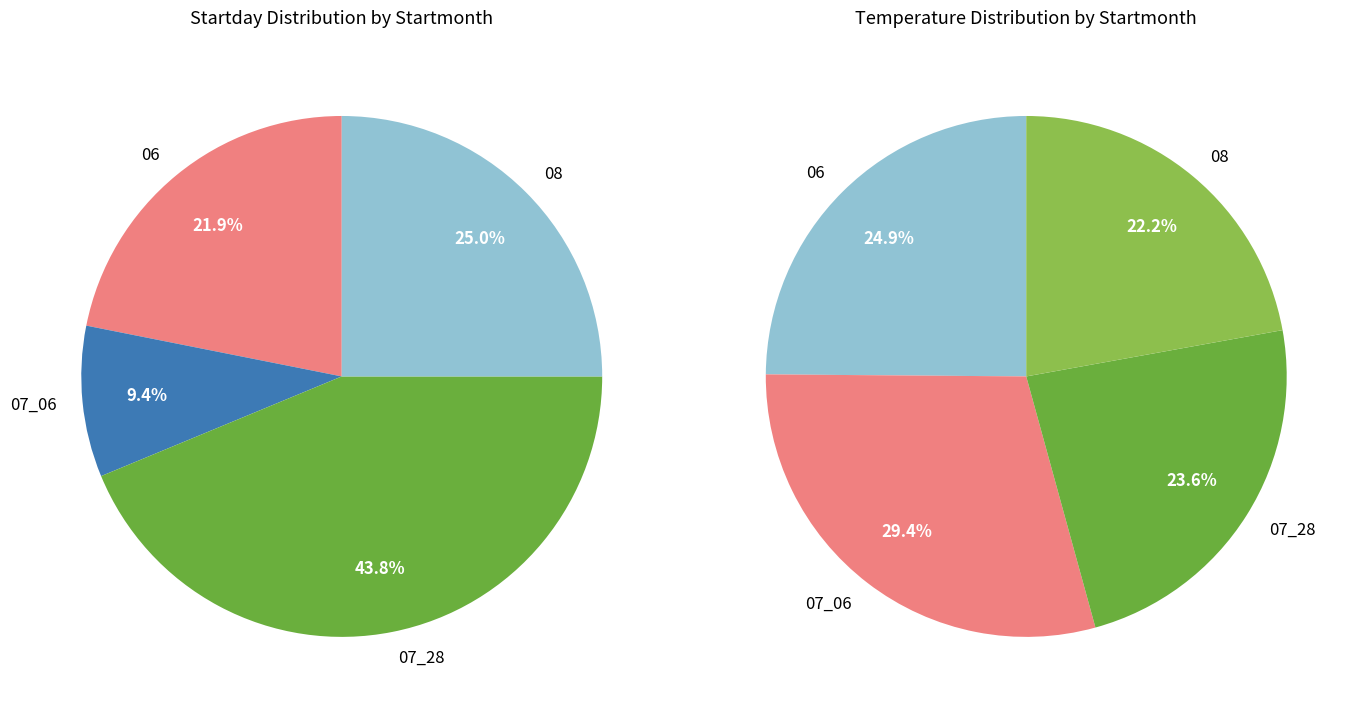

To the nearest percent, what is the average slice percentage?

25%